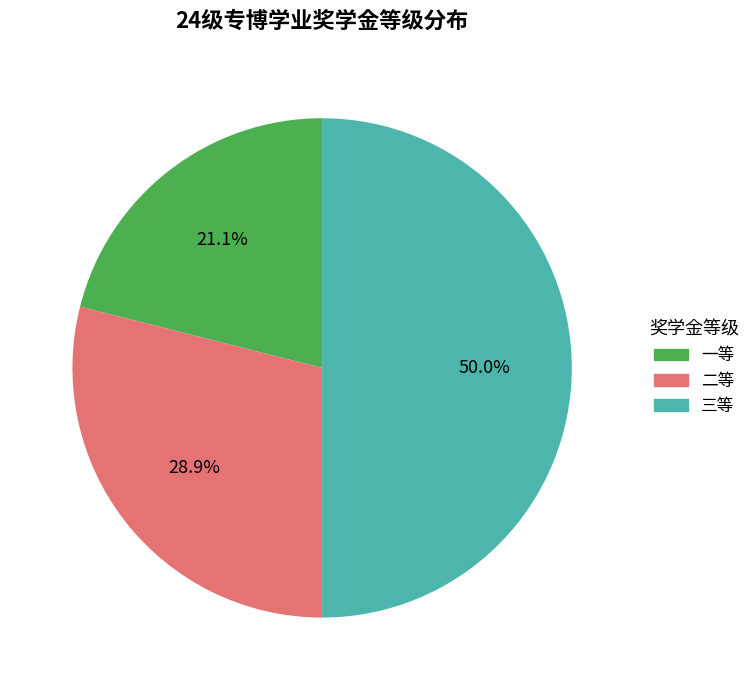

What percentage is NOT represented by 三等?

50.0%